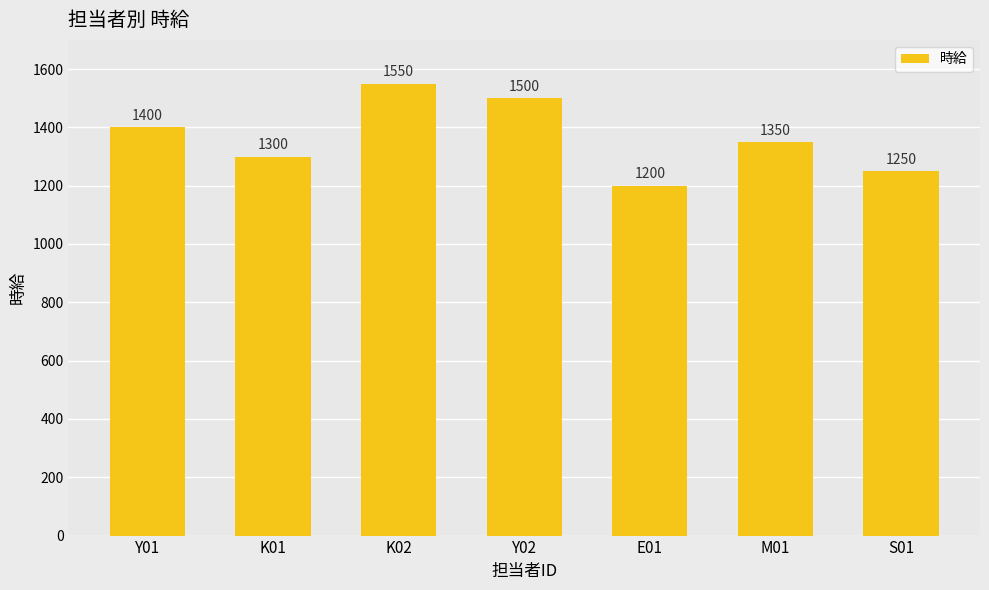

Approximately how many times larger is the value at K02 compared to Y01?

1.1